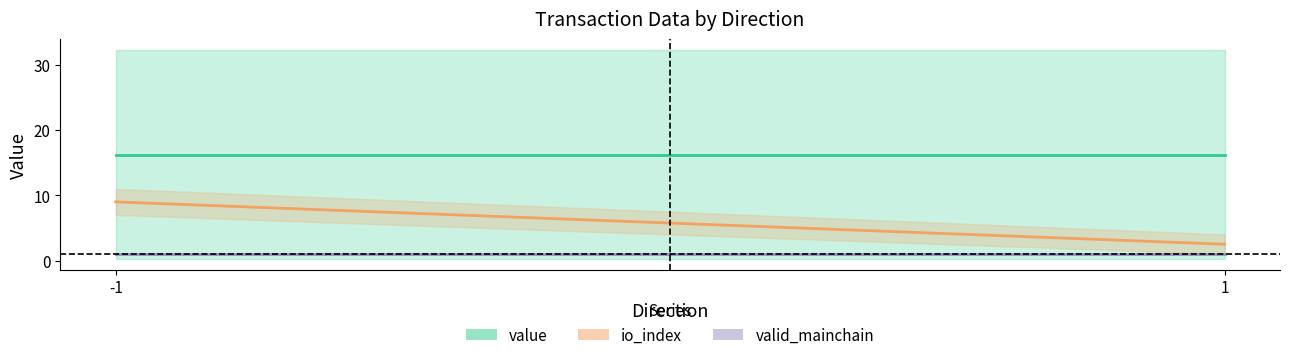

The value of value at 1 is 0.1. True or false?

False